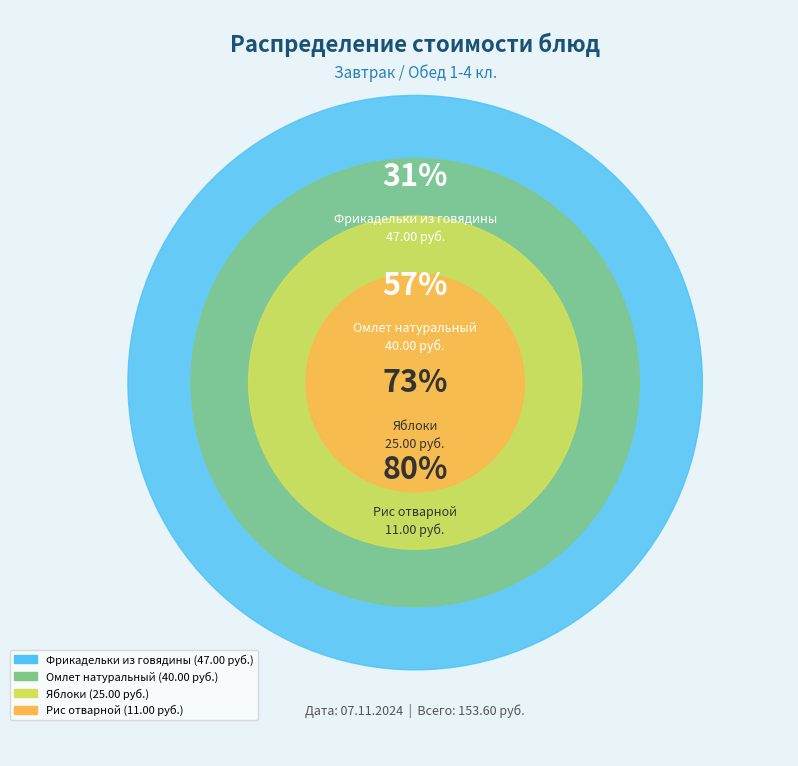

Is Хлеб пшеничный (обед) the majority of the pie?

No